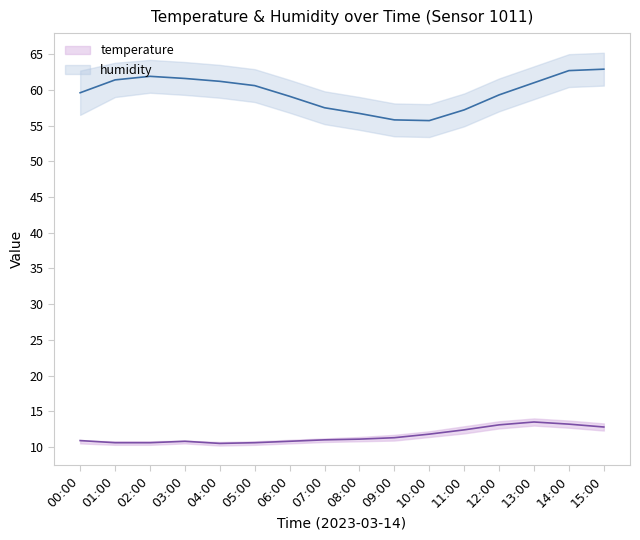

Is this an area chart (filled region under the line)?

No